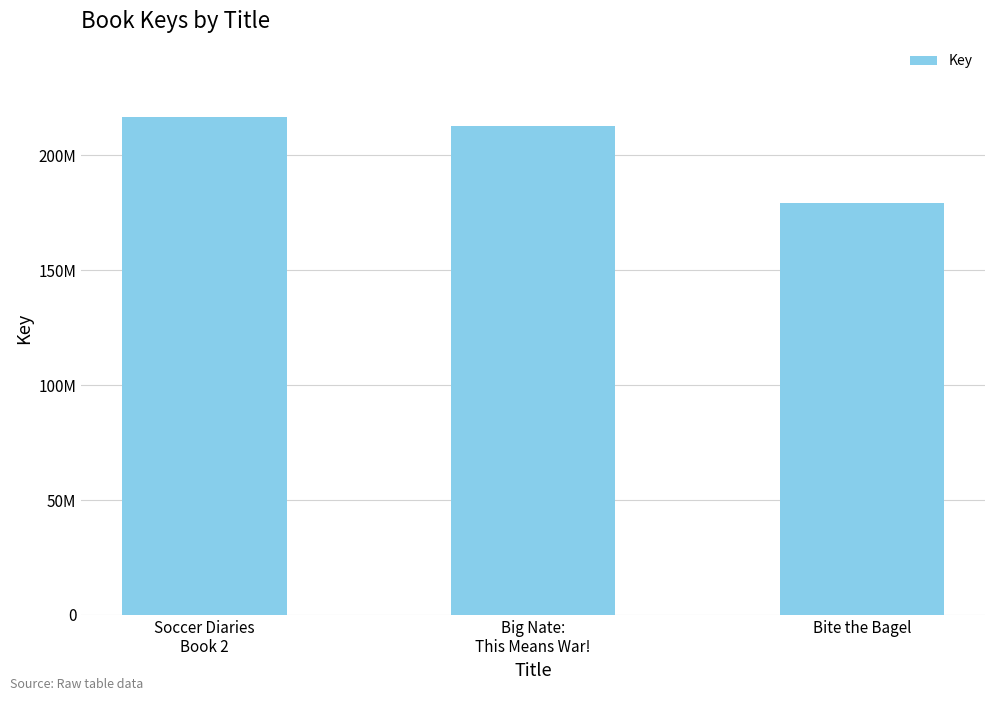

True or false: the data shows 212466488 at Big Nate:
This Means War!.

True